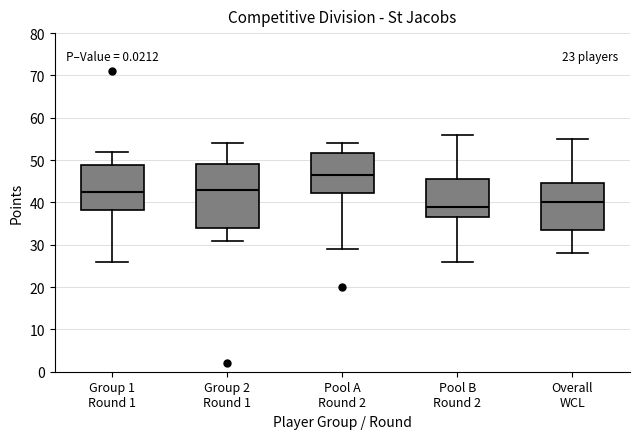

Which box's median line is the highest?

Pool A Round 2